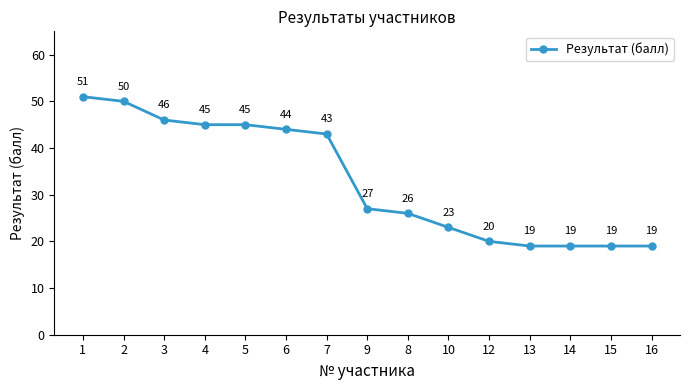

What is the smallest value displayed?

19